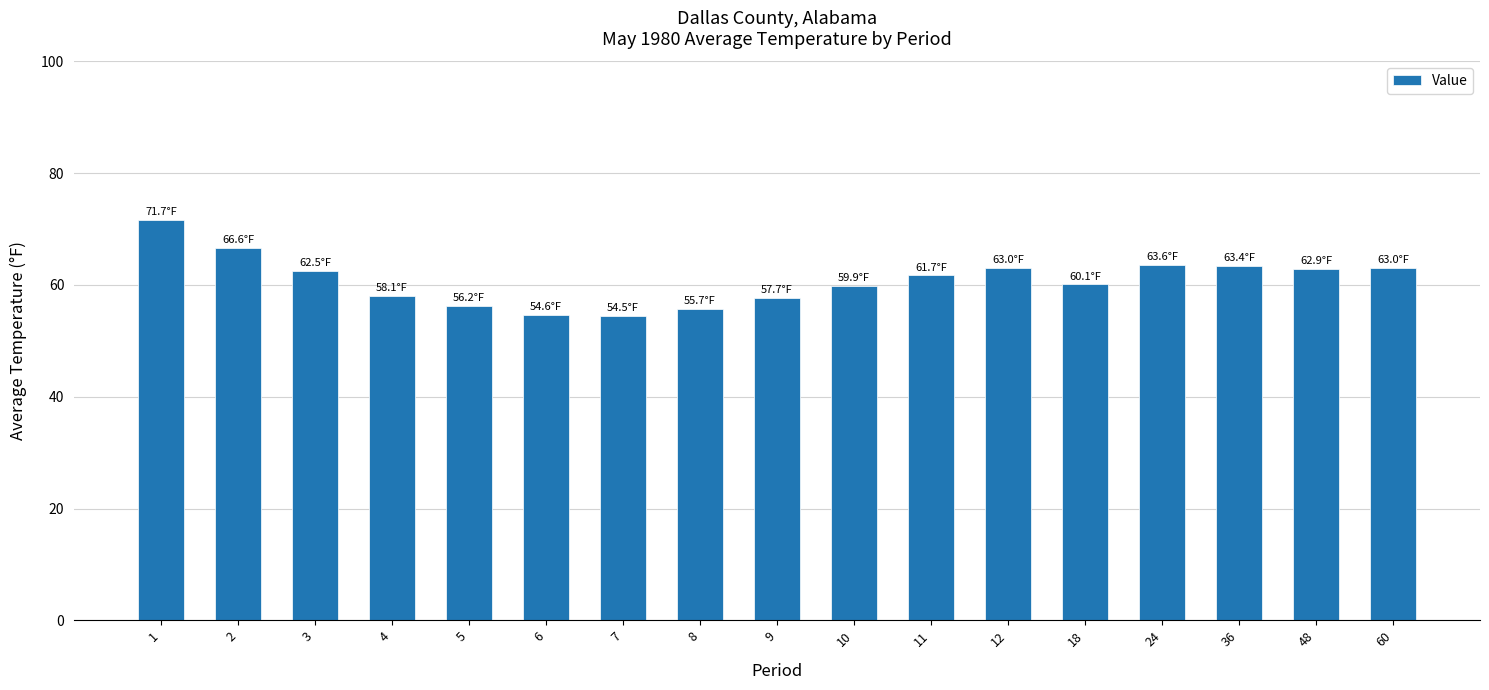

At which label does the data first exceed 61?

1